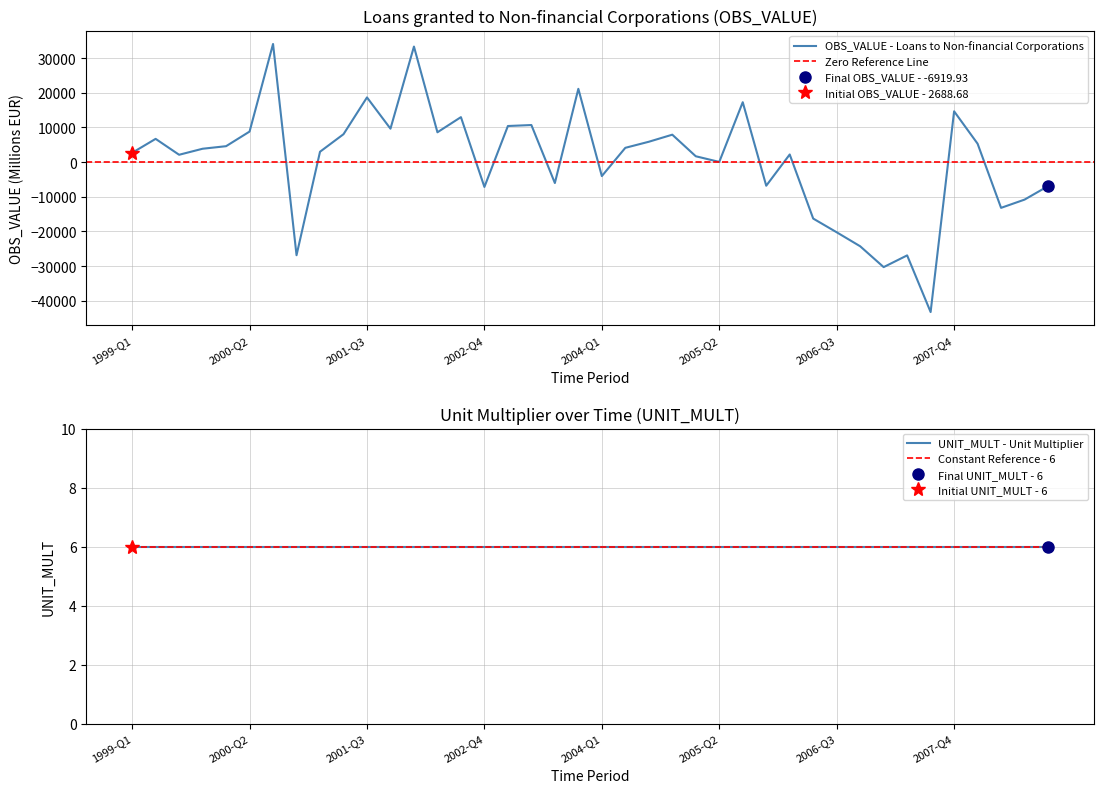

True or false: the data has more than 0 interior local peaks.

True